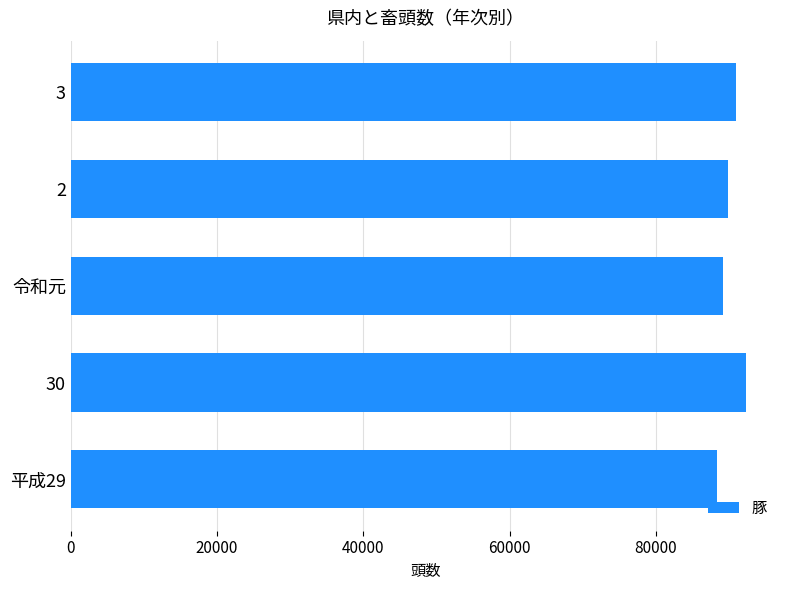

Is it true that the value at 3 is 91039?

True